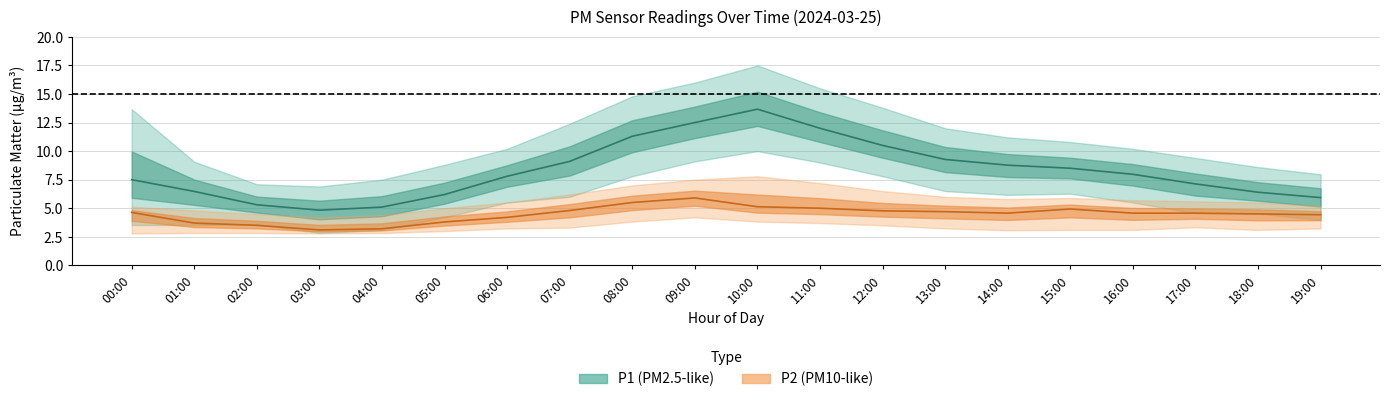

What is the value of the P2 (PM10-like) mean point at the 3rd from the left?

3.5